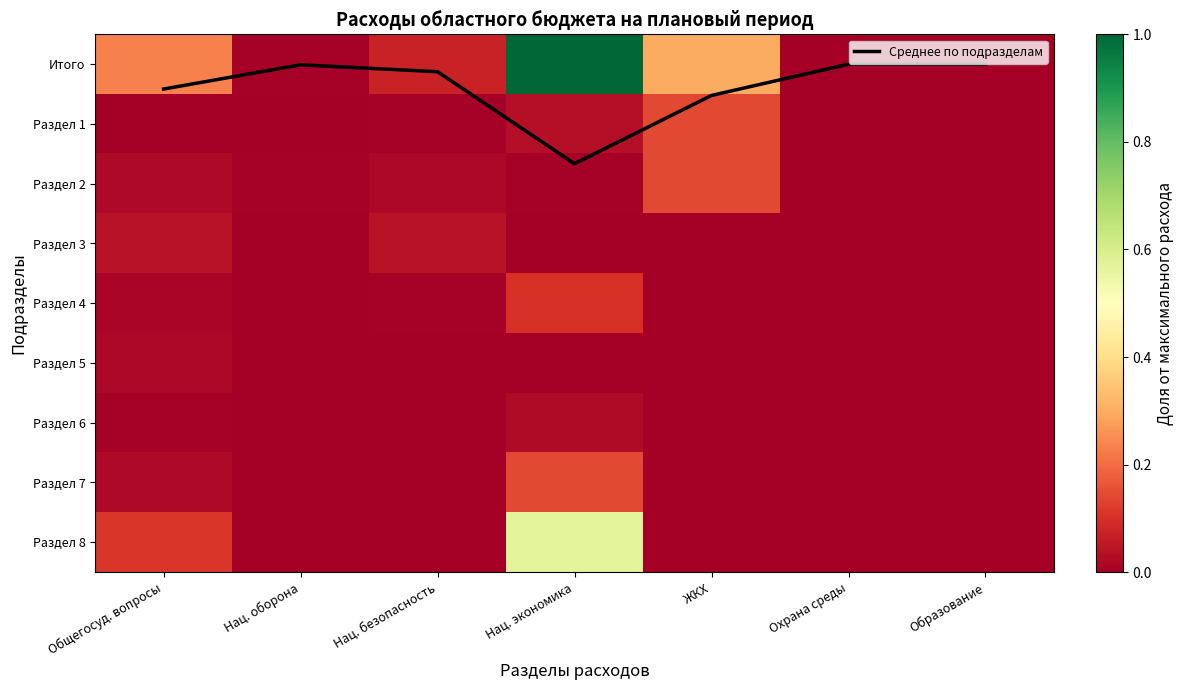

At how many categories does at least one series exceed 0?

5